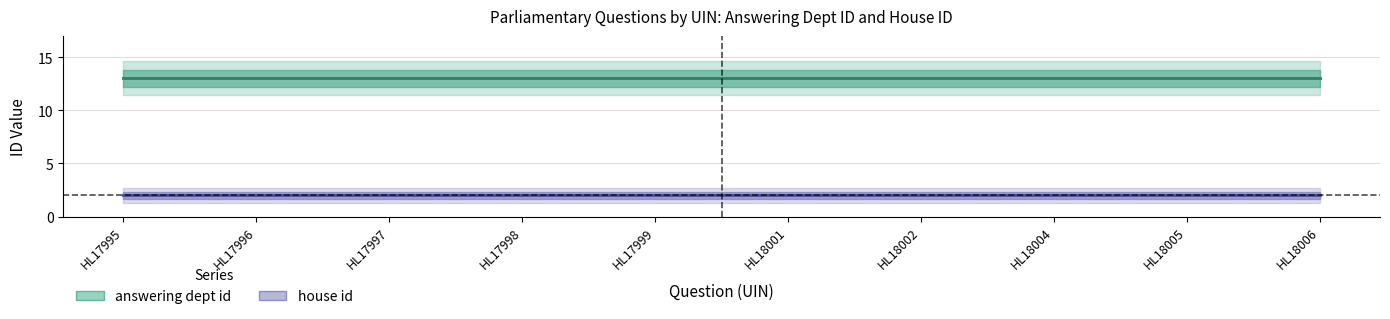

Is this an area chart (filled region under the line)?

No